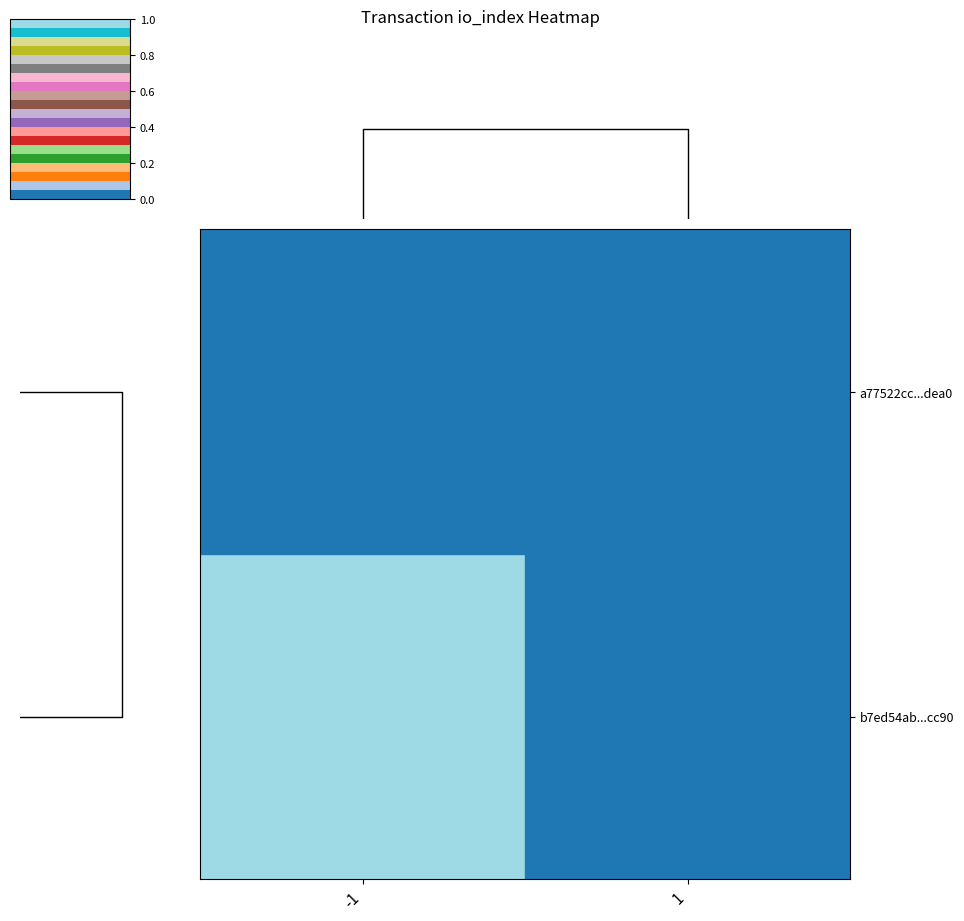

How many data points does each series have?

2